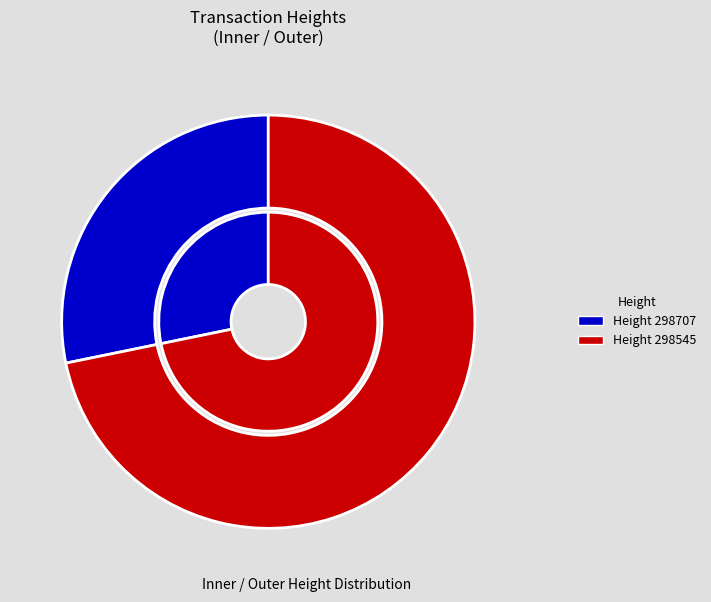

What is the smallest slice in the pie chart?

298707